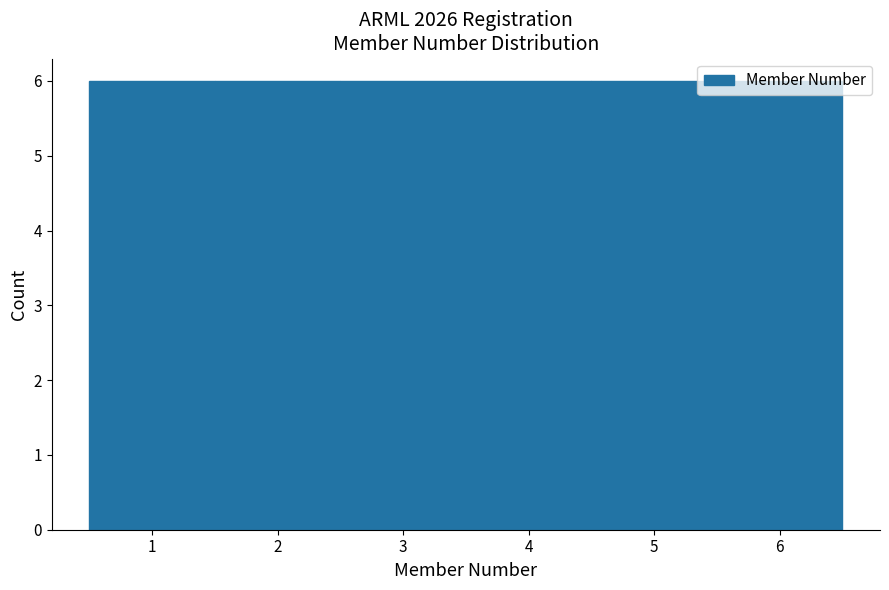

How tall is the bar that spans 4.5 to 5.5 on the x-axis? The values are not printed on the chart, so give them approximately, as read against the axis.

6